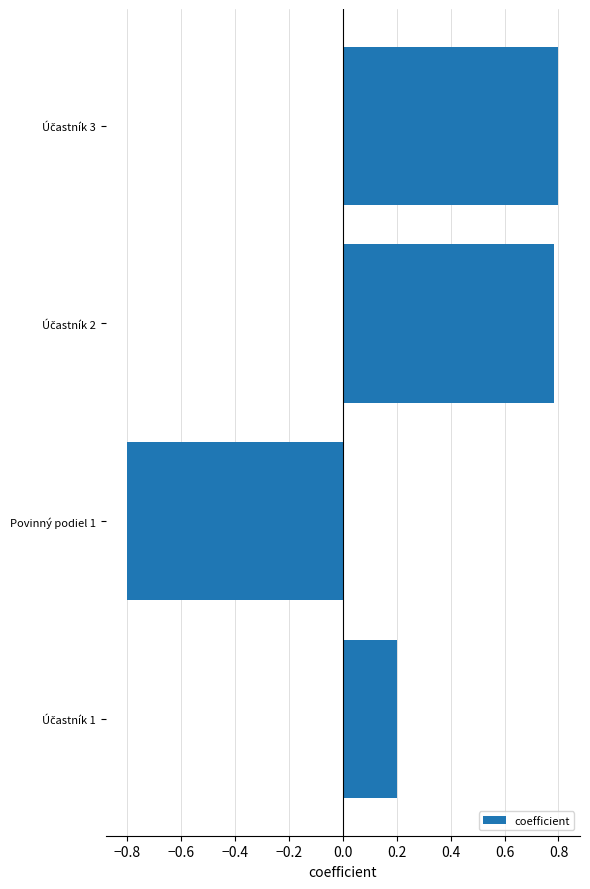

How many values exceed 0?

3